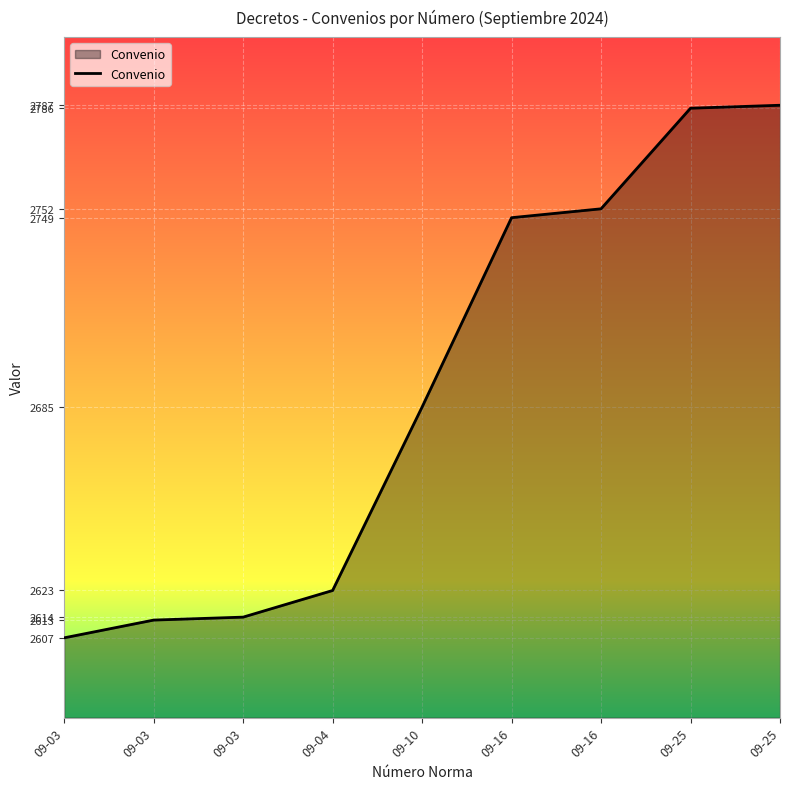

List the labels in order of value, largest first.

09-25, 09-25, 09-16, 09-16, 09-10, 09-04, 09-03, 09-03, 09-03